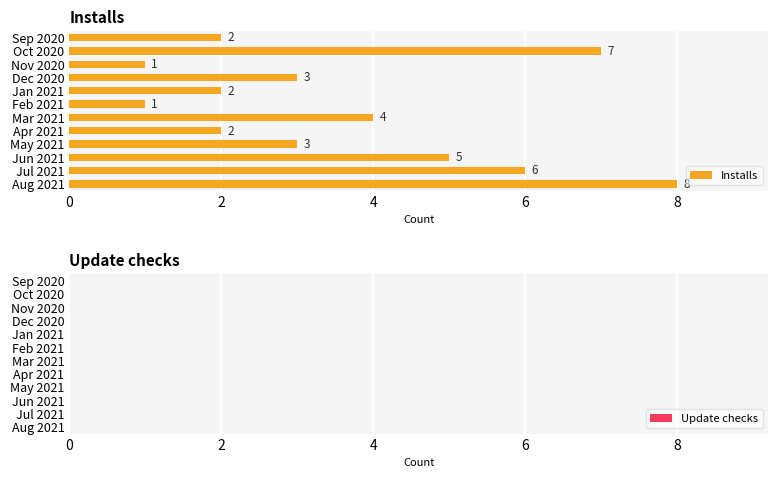

Approximately how many times larger is the value at Dec 2020 compared to Nov 2020?

3.0